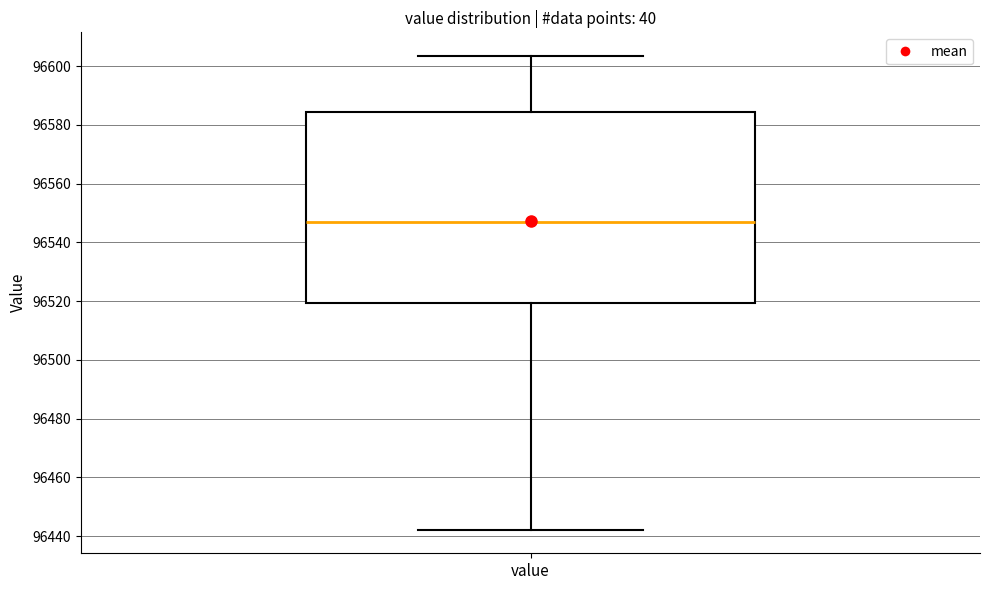

Transcribe this box plot: give where the median line is, the range the box spans, and where the two whiskers end, as read against the y-axis. The values are not printed on the chart, so give them approximately, as read against the axis.

median 96546, box 96520 to 96584, whiskers 96442 to 96604